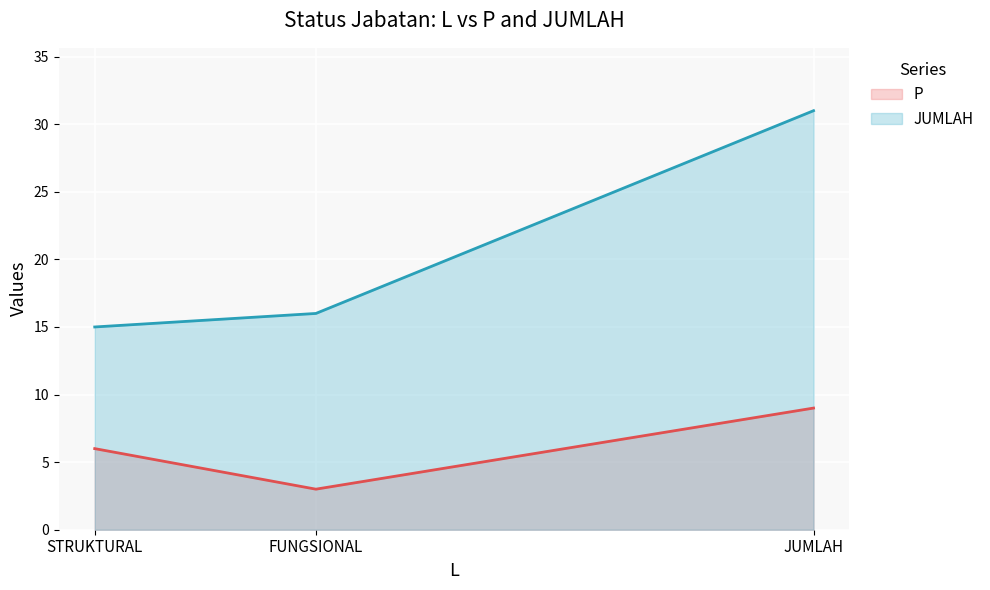

What is the difference between the highest and lowest values at JUMLAH?

22